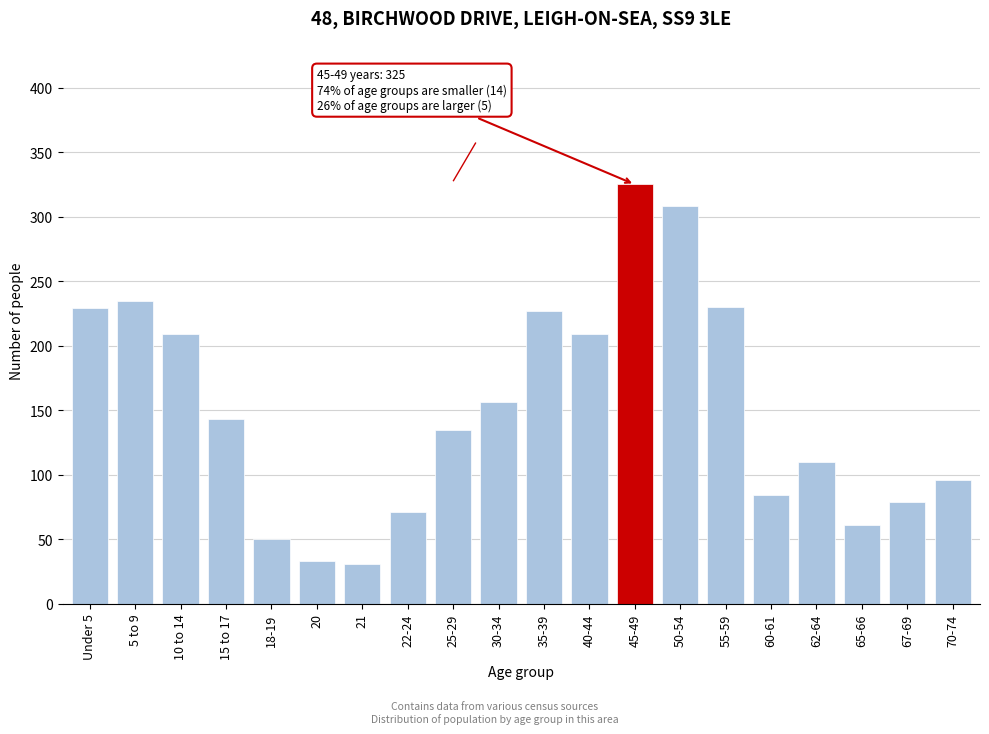

Where is the data nearest to the value 178?

30-34